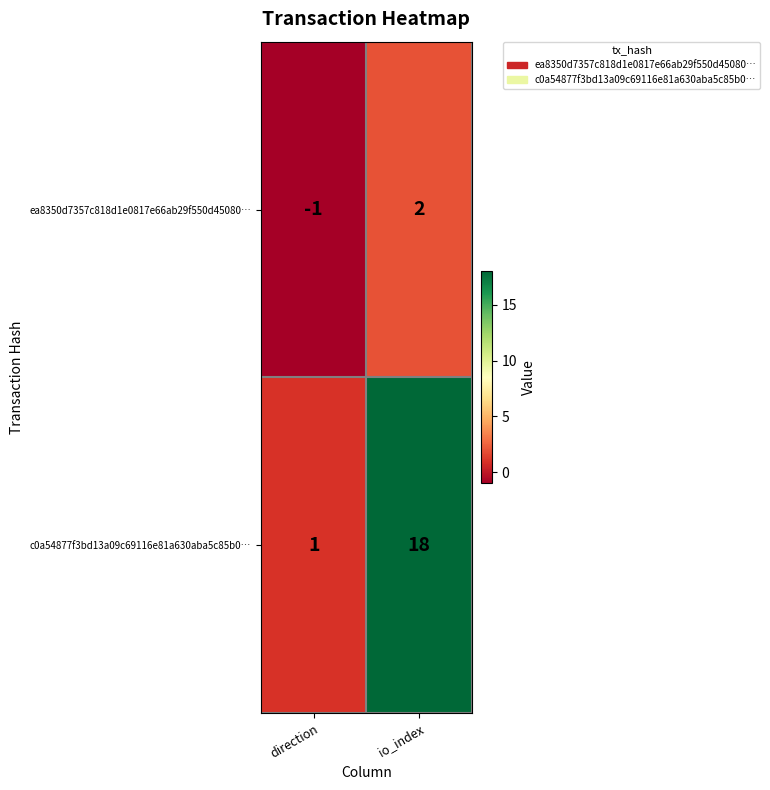

What is the average value of the c0a54877f3bd13a09c69116e81a630aba5c85b0… series?

10